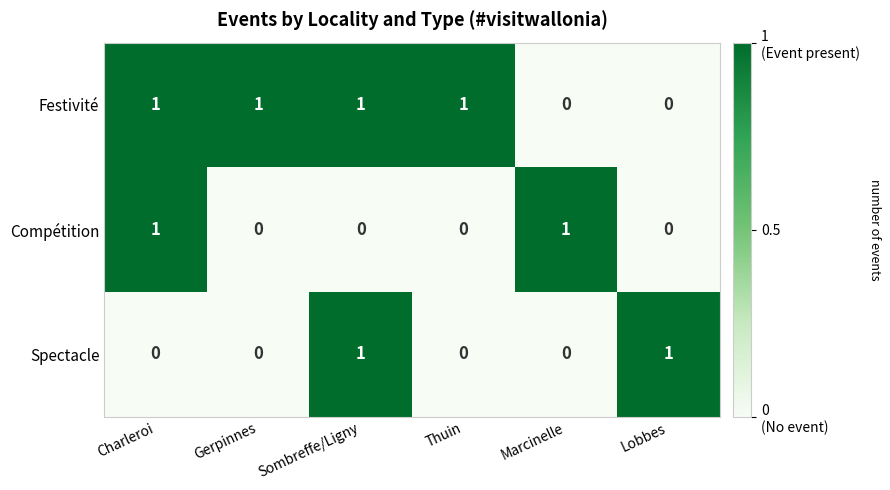

Between Charleroi and Marcinelle, which series saw the biggest shift?

Festivité